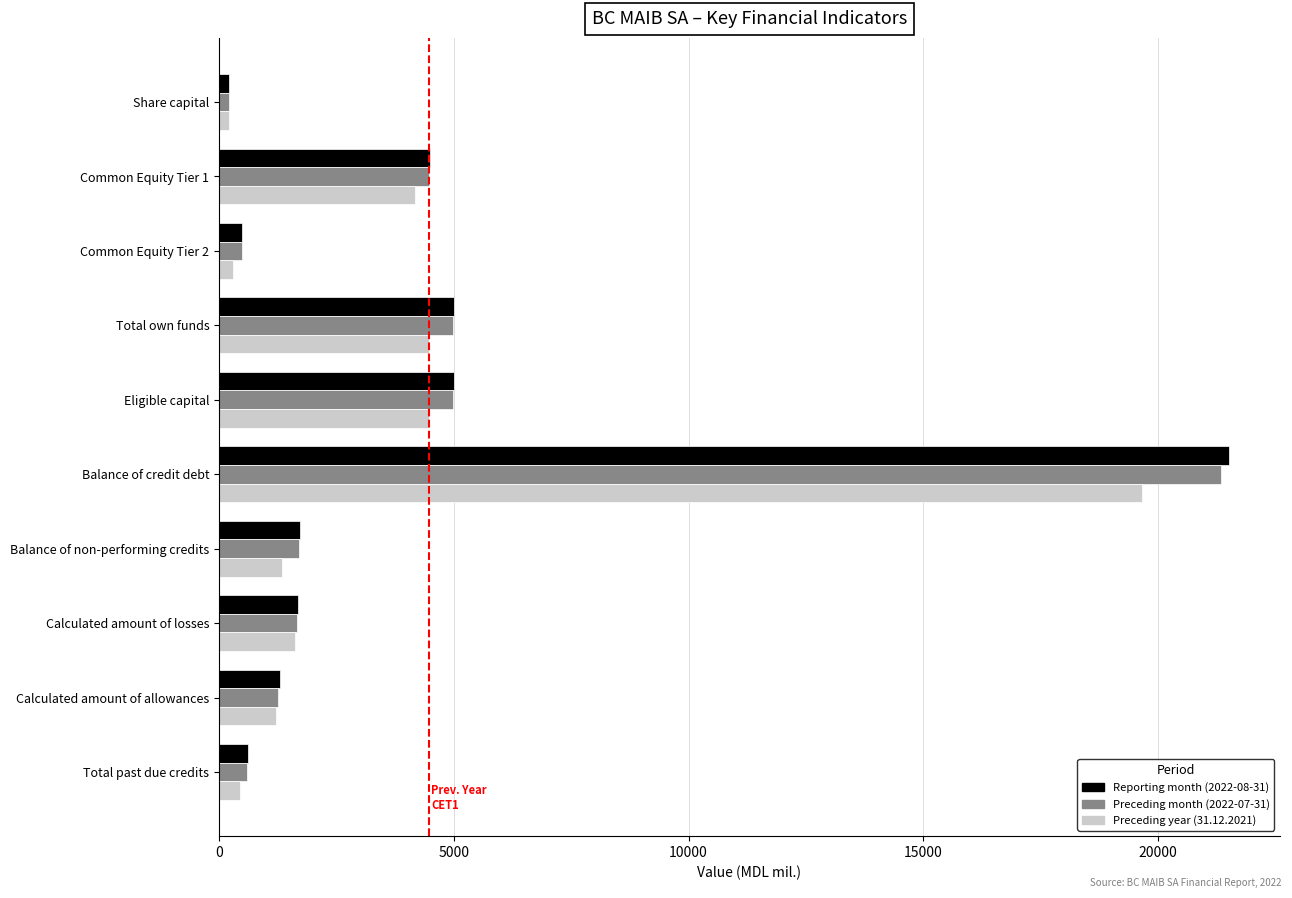

At which category is the sum across all series the highest?

Balance of credit debt